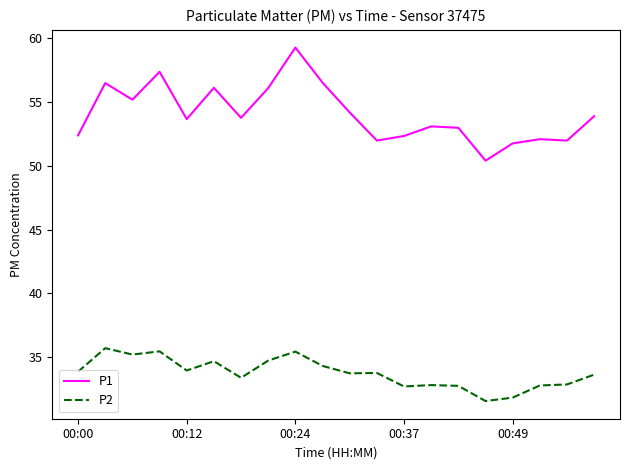

How many lines are shown in the chart?

2